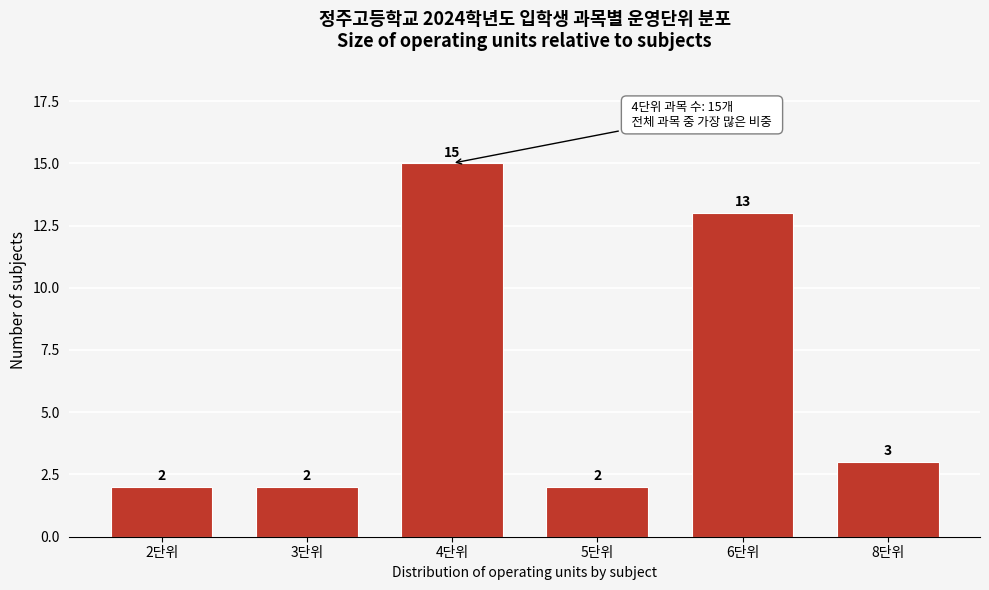

Reading right to left, what are all the values shown in this chart?

8단위=3	6단위=13	5단위=2	4단위=15	3단위=2	2단위=2